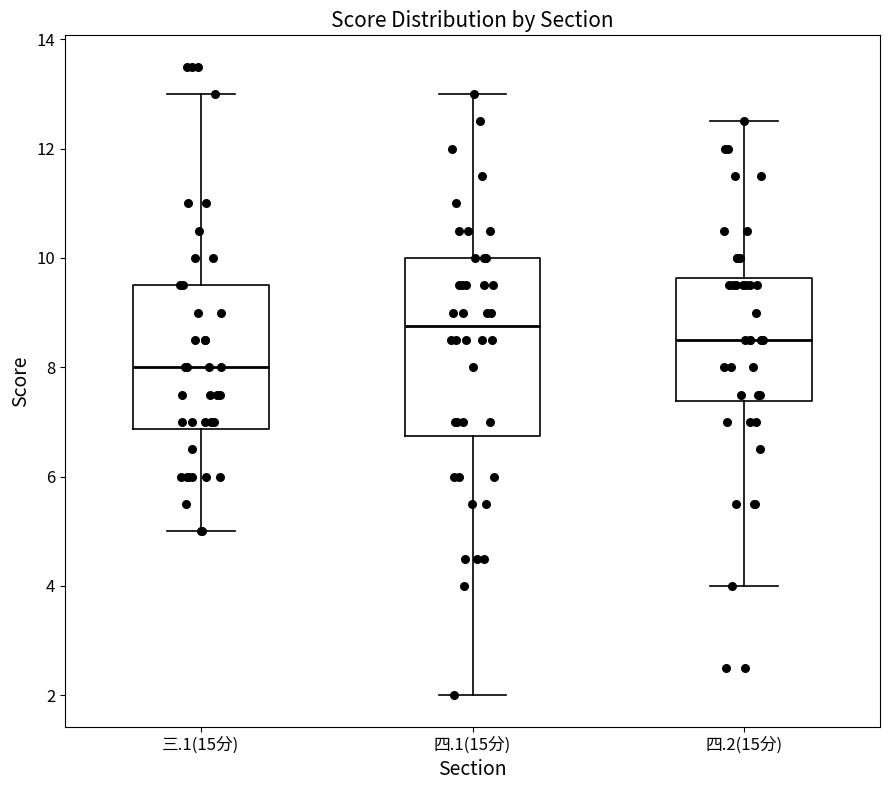

Reading left to right, read every box against the y-axis: the position of its median line, the range the box covers, and the ends of its whiskers. The values are not printed on the chart, so give them approximately, as read against the axis.

三.1(15分): median 8.0, box 6.8 to 9.6, whiskers 5.0 to 13.0
四.1(15分): median 8.8, box 6.8 to 10.0, whiskers 2.0 to 13.0
四.2(15分): median 8.6, box 7.4 to 9.6, whiskers 4.0 to 12.6